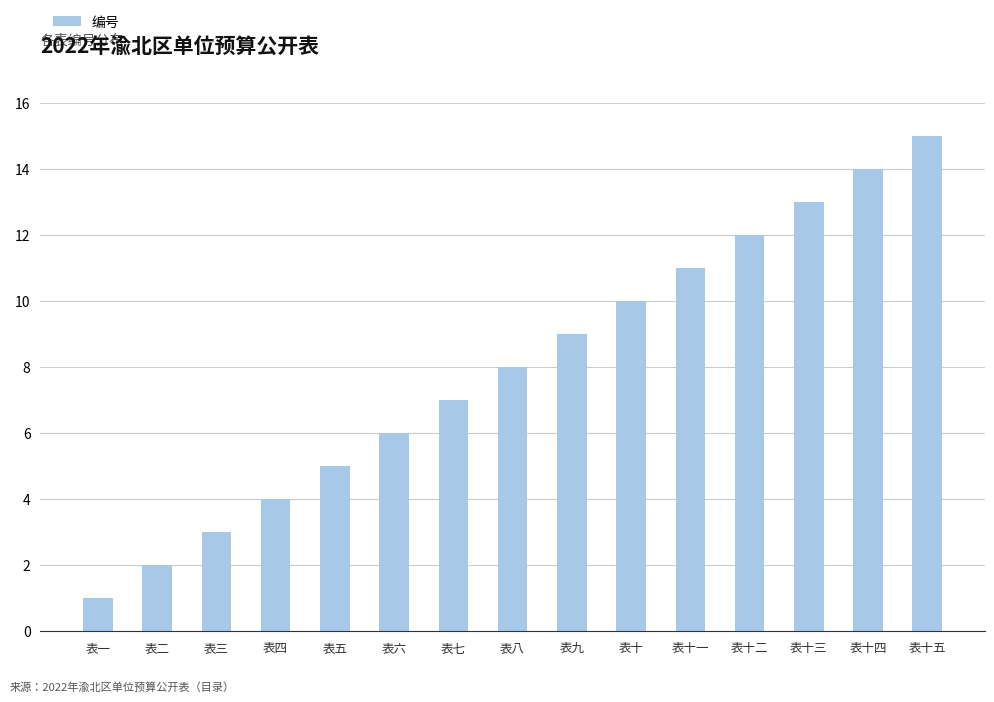

Rank the categories by value from highest to lowest.

表十五, 表十四, 表十三, 表十二, 表十一, 表十, 表九, 表八, 表七, 表六, 表五, 表四, 表三, 表二, 表一